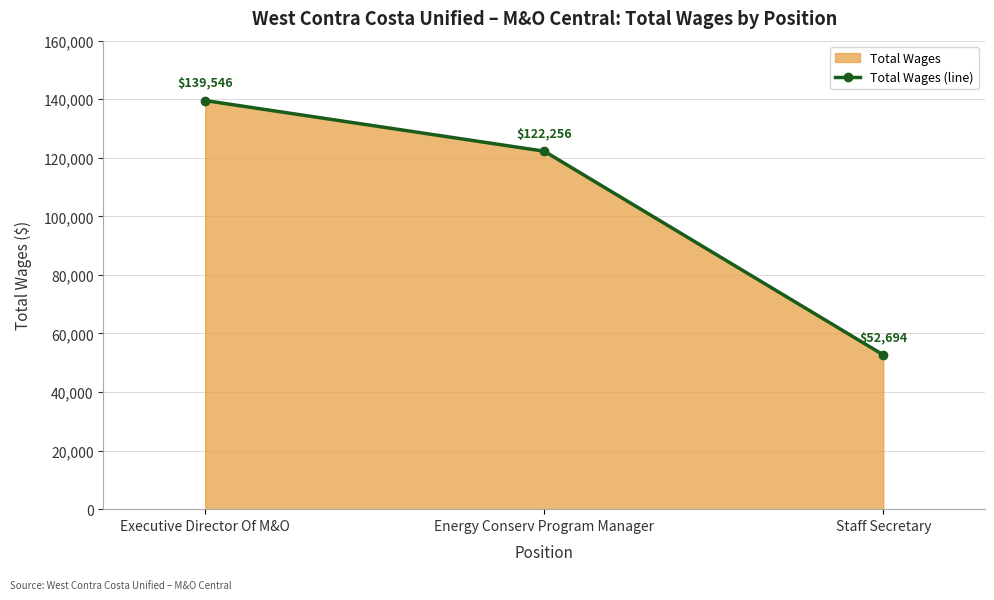

What is the difference between the maximum and second lowest values?

17290